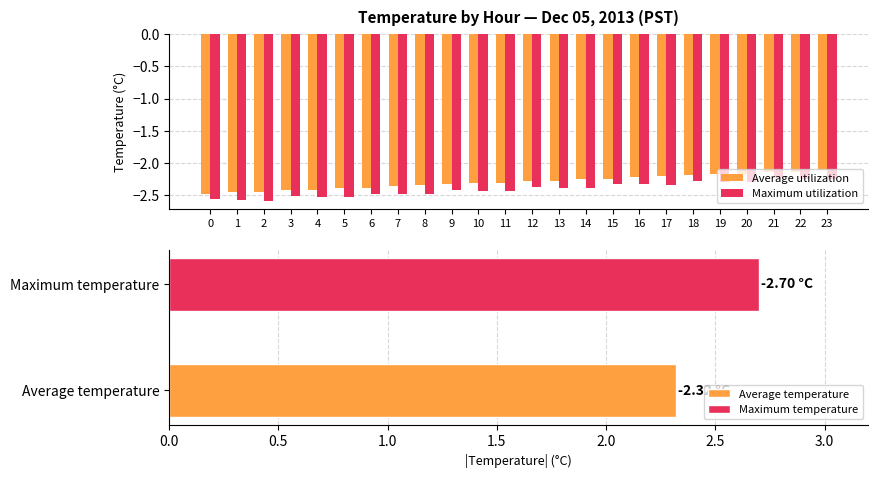

True or false: Maximum utilization has a value of -0.6 at 12.

False